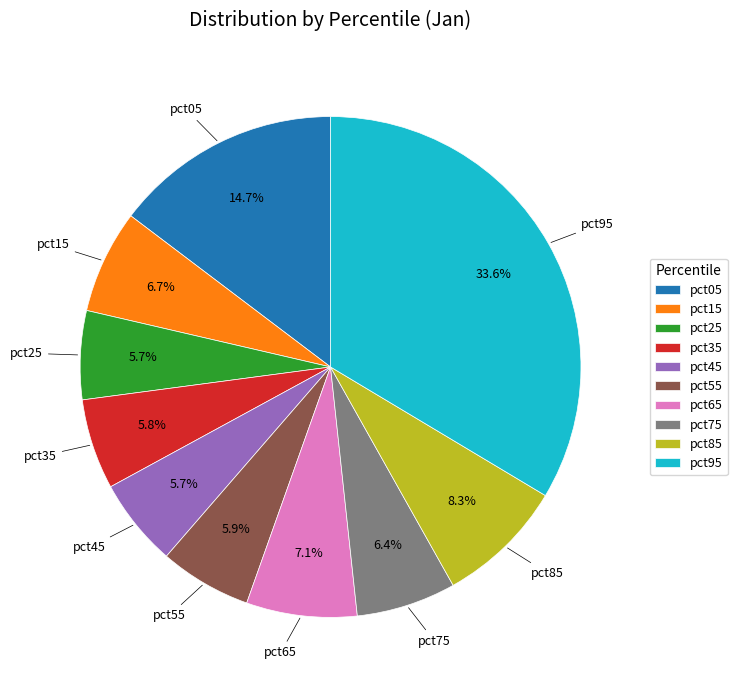

Which has a higher value, pct05 or pct45?

pct05